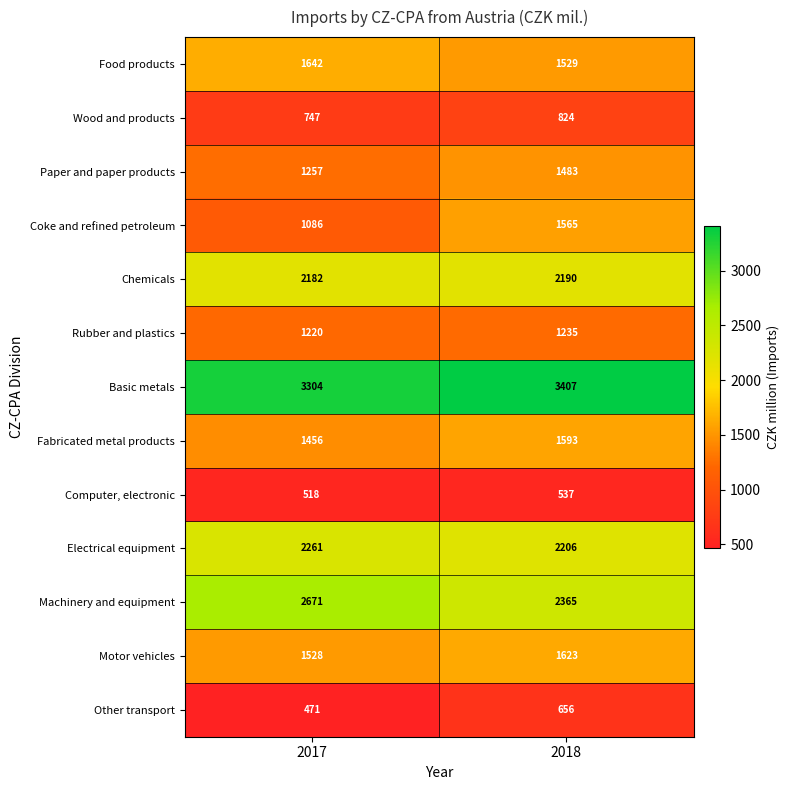

Where is Basic metals nearest to the value 3355?

2017